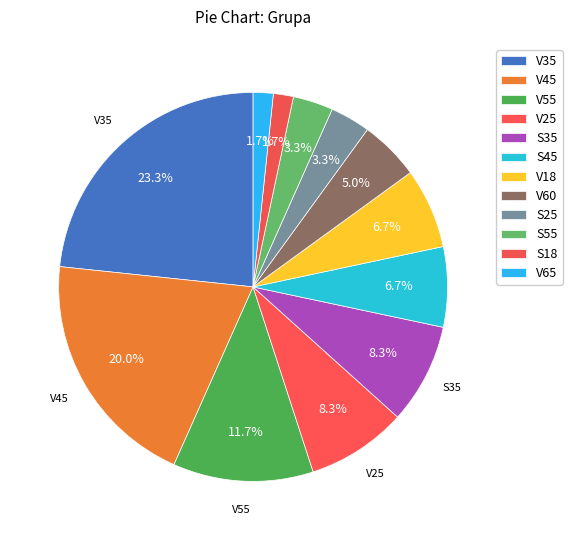

Combined, do S25 and S45 account for over 50%?

No